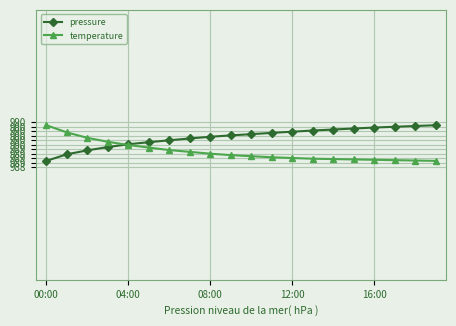

After their last crossing, which series has the higher values: pressure or temperature?

pressure